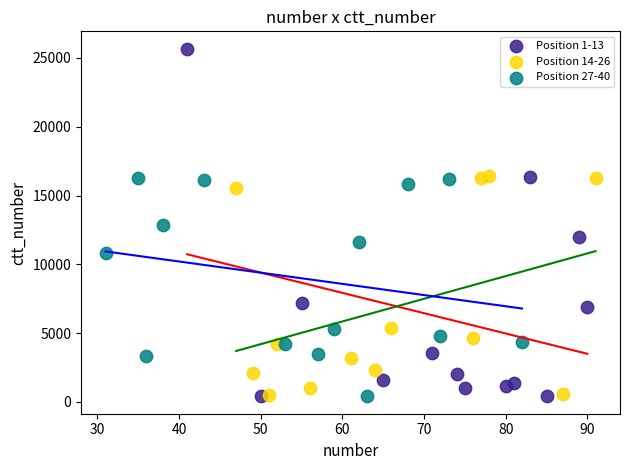

Which series contains the highest Y value?

Position 1-13